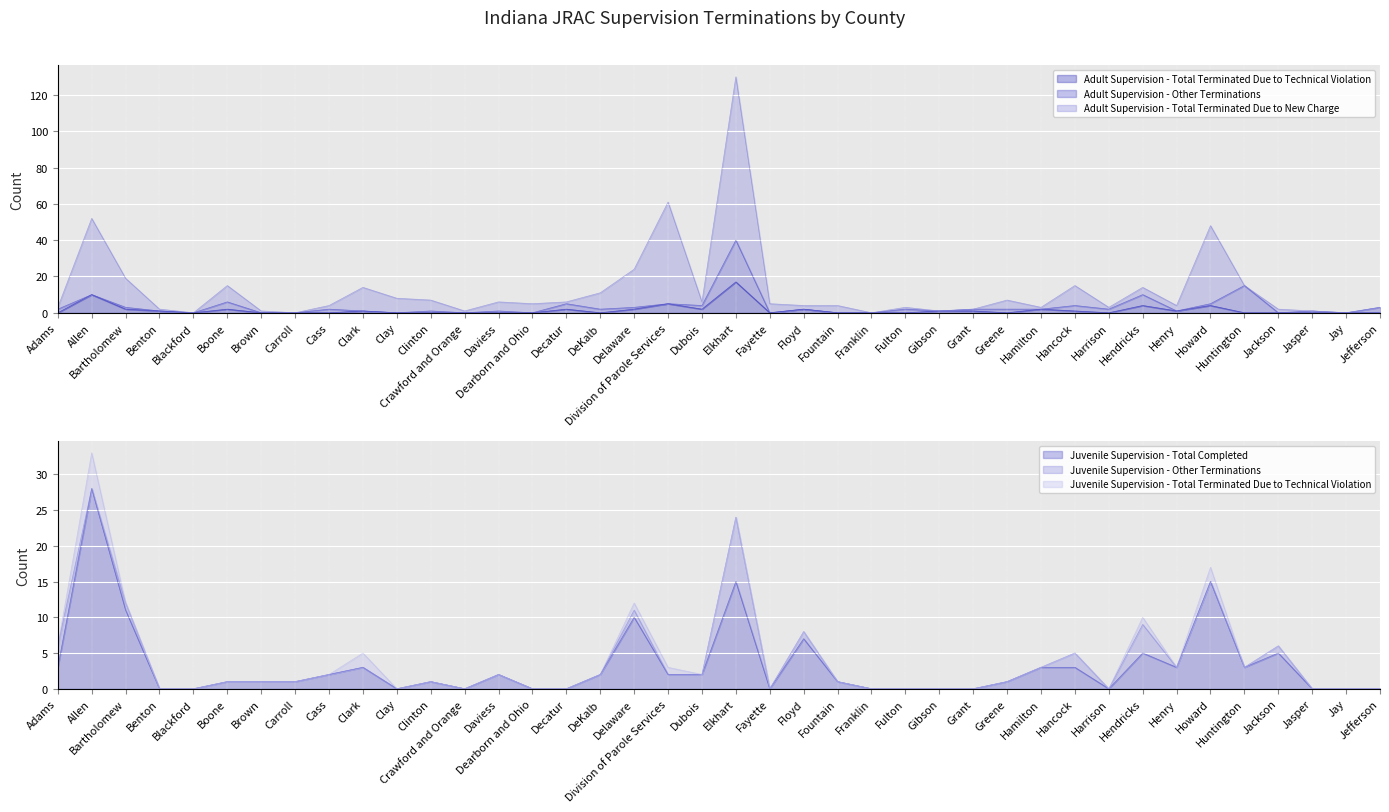

Which has a higher value, Clinton or Fountain?

Clinton